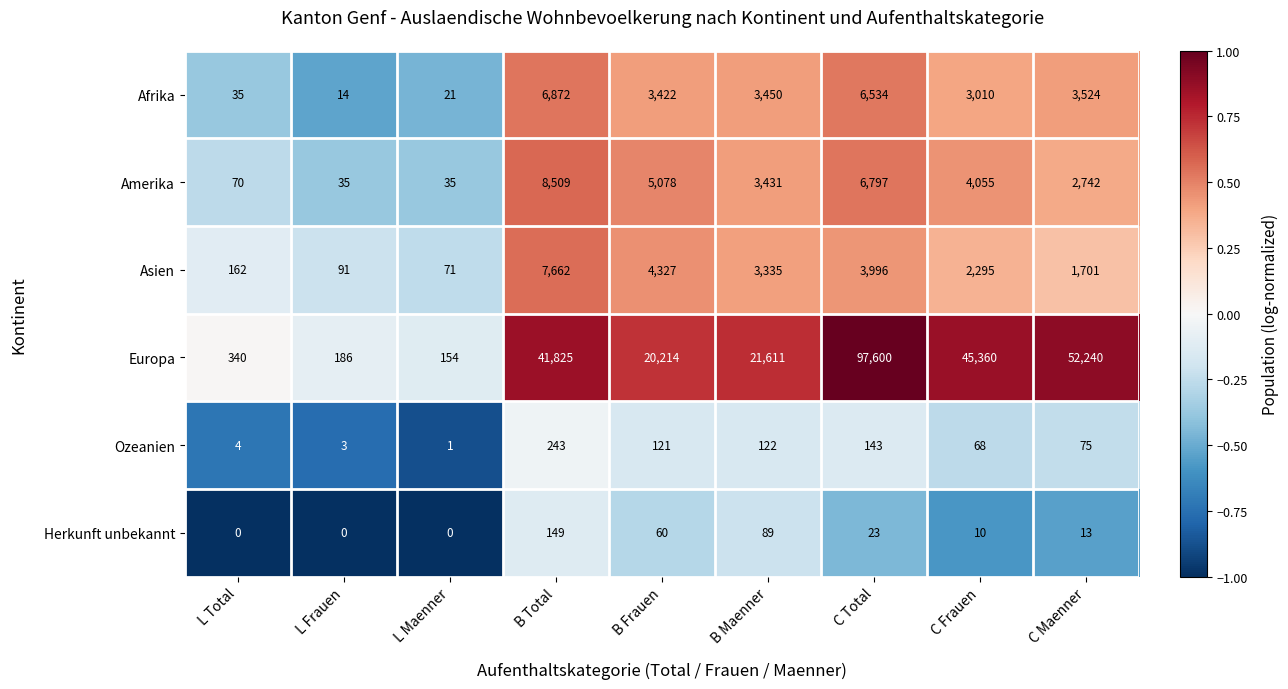

What is the greatest value displayed?

97600